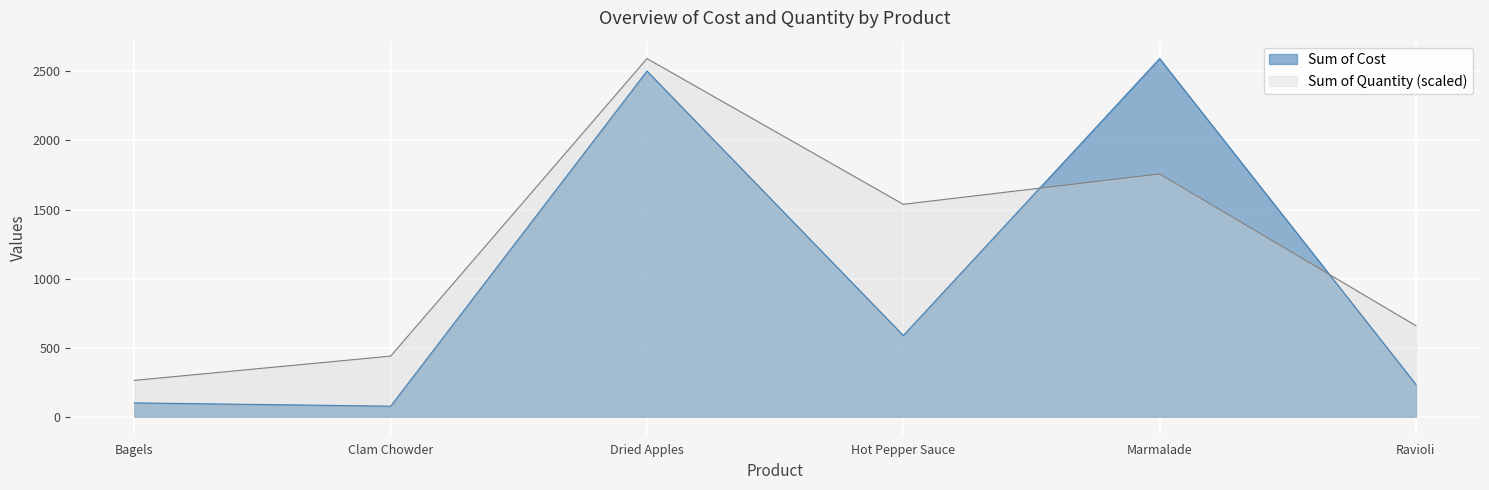

What is the approximate value of Sum of Quantity at Bagels?

263.6